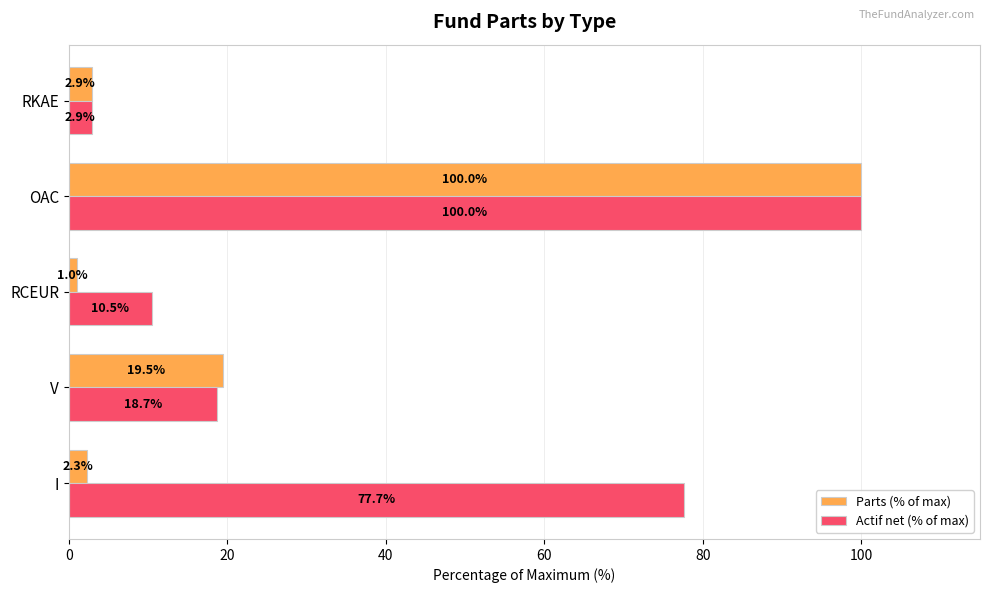

Which series has the largest total across all categories?

Actif net (% of max)